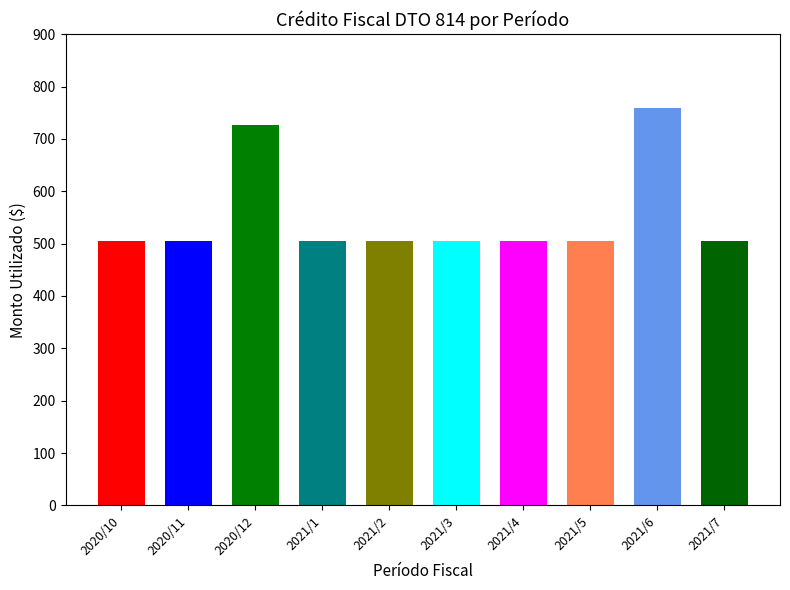

Approximately how many times larger is the value at 2021/2 compared to 2021/4?

1.0